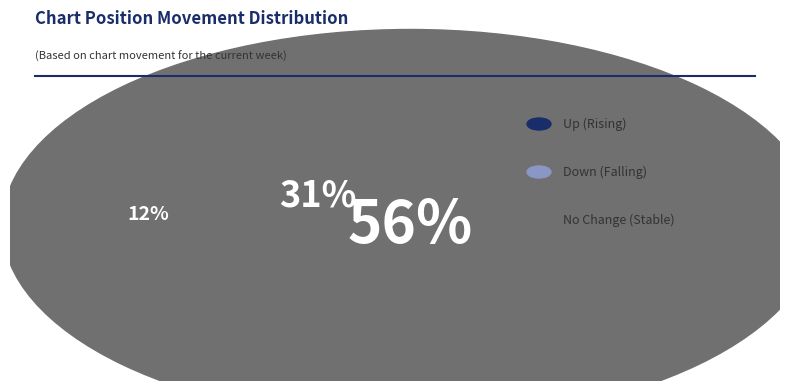

What portion of the pie excludes down?

68.8%